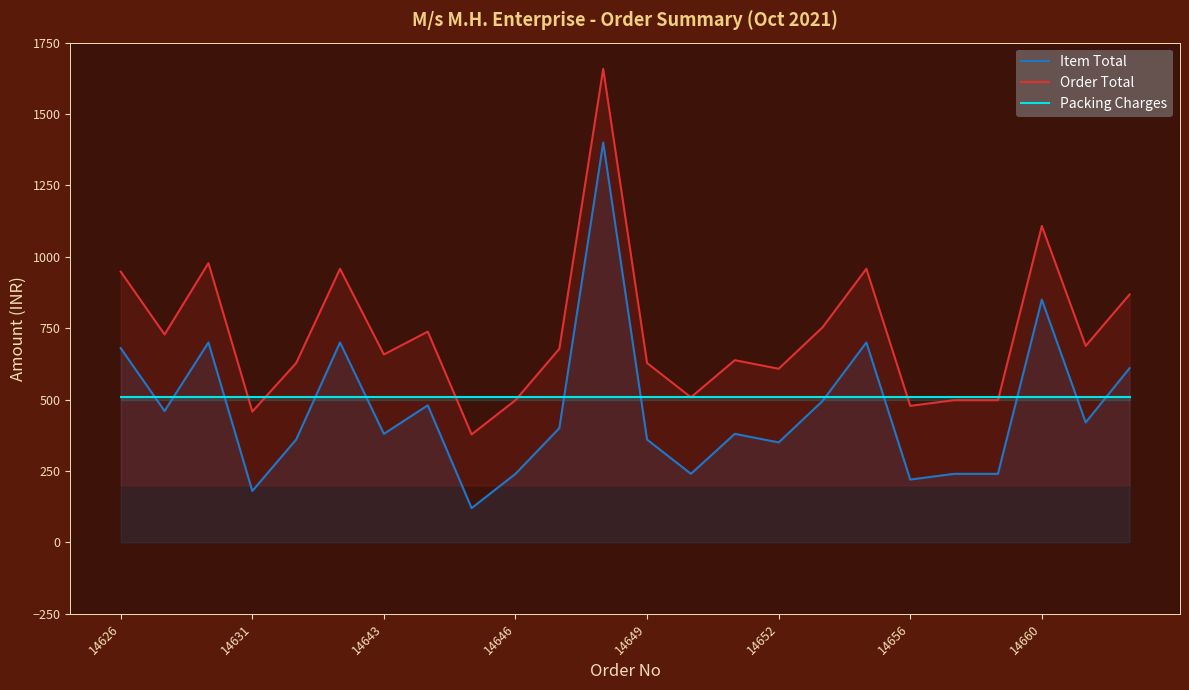

True or false: Packing Charges has more than 0 interior local peaks.

False